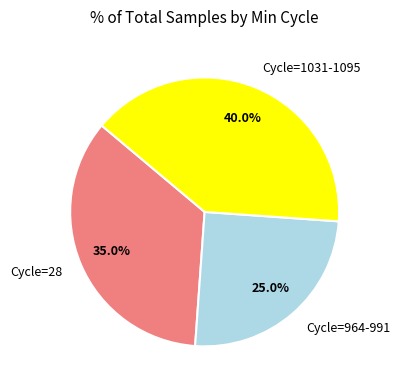

Which category has the smallest portion of the pie?

Cycle=964-991